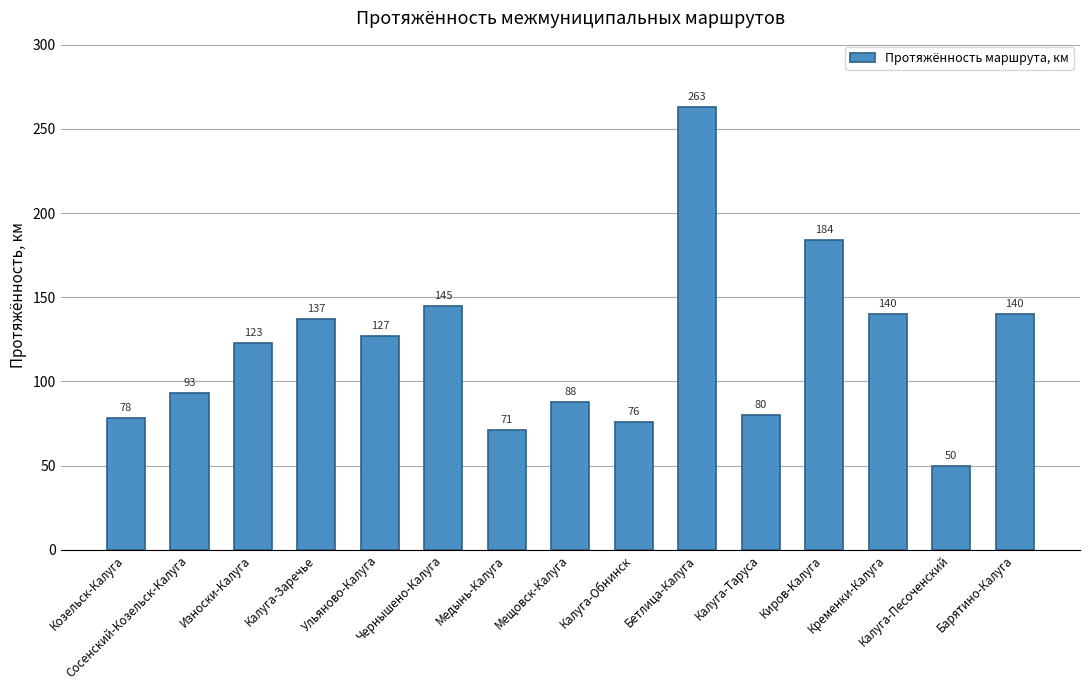

Reading right to left, extract all data points from this chart.

140	50	140	184	80	263	76	88	71	145	127	137	123	93	78